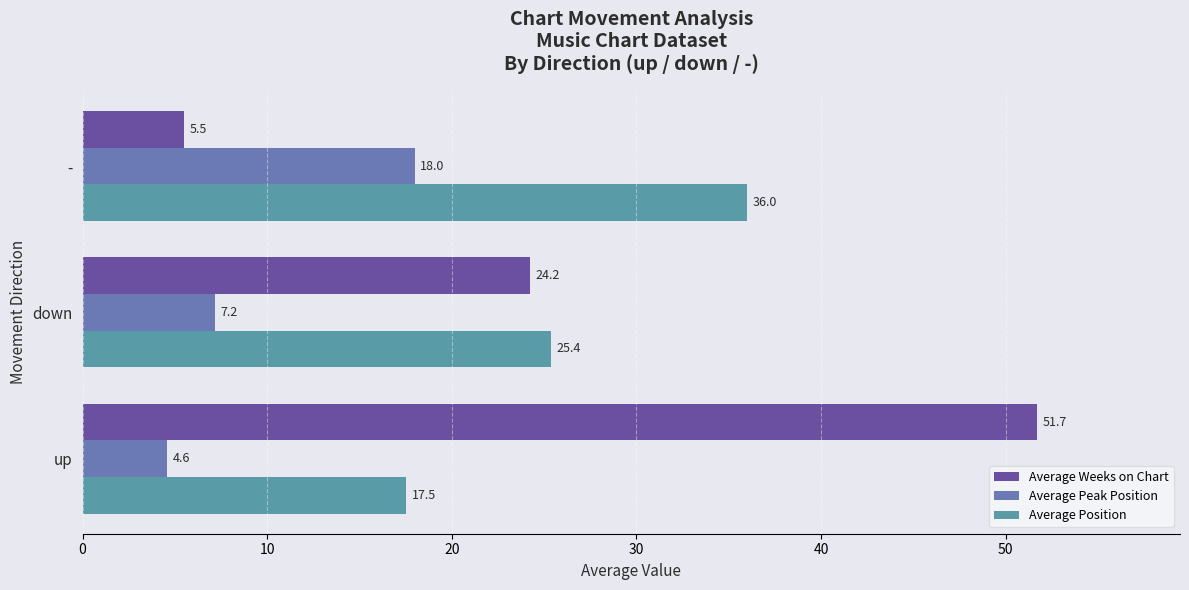

What is the highest value of the Average Peak Position series?

18.0